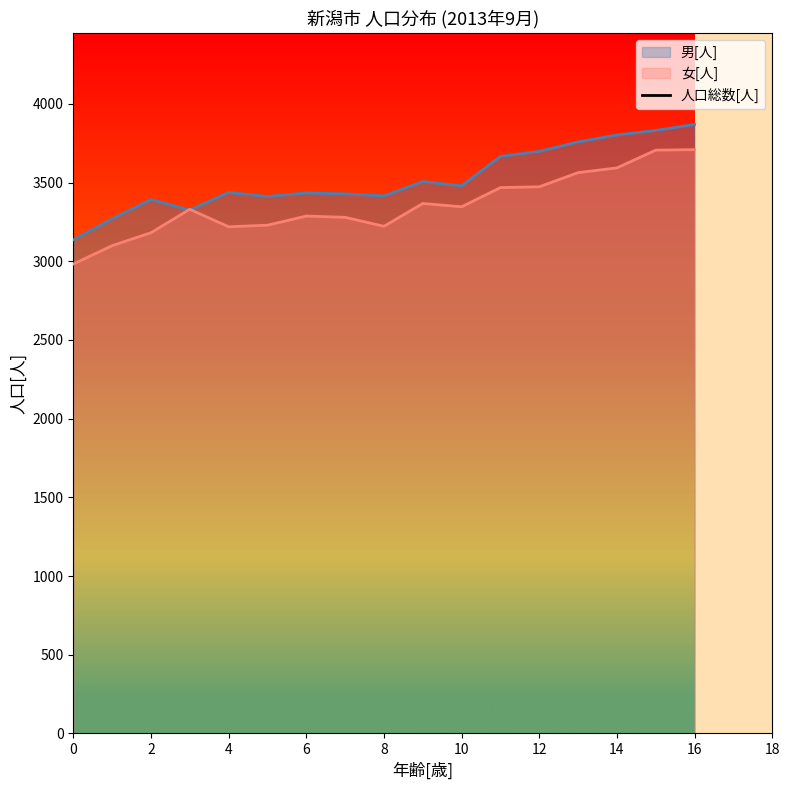

What is the maximum value shown in the chart?

7578